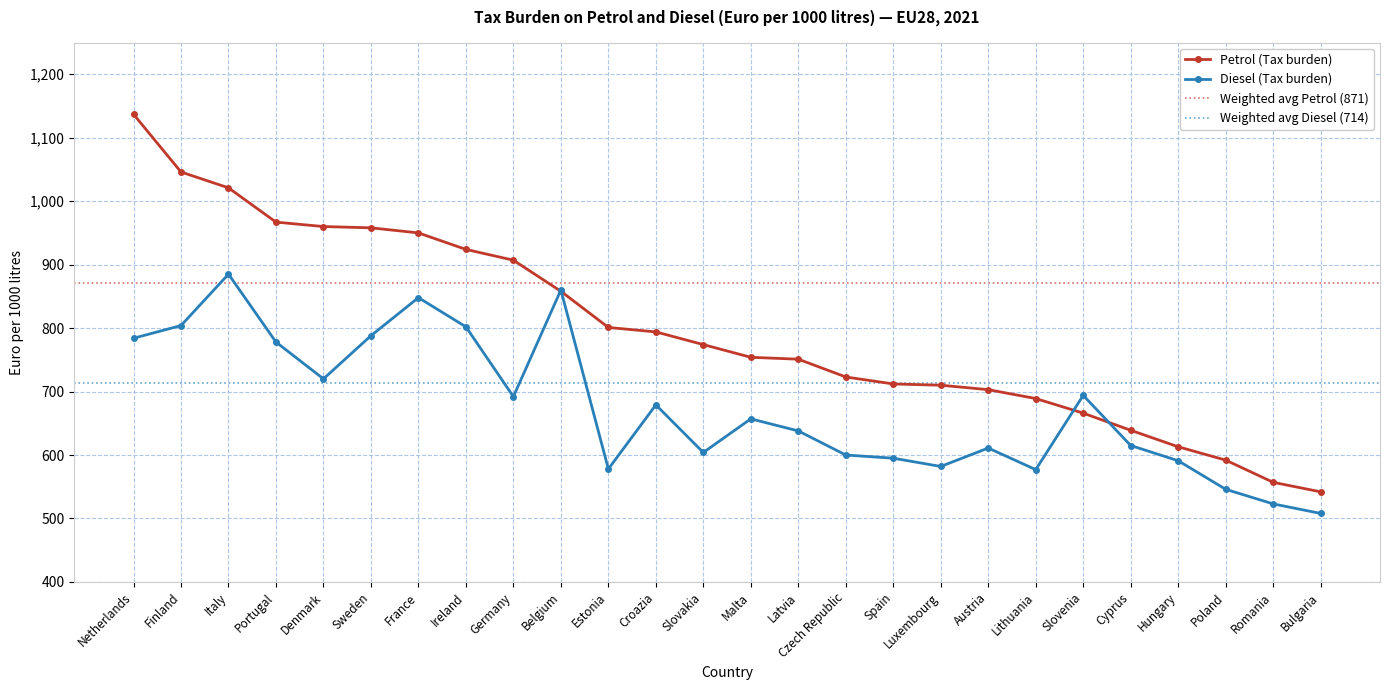

True or false: Diesel and Petrol intersect in this chart.

True